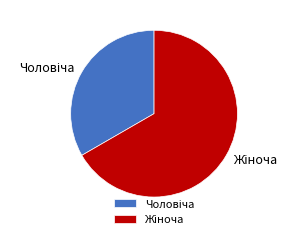

Is there any slice that represents more than half of the pie?

Yes